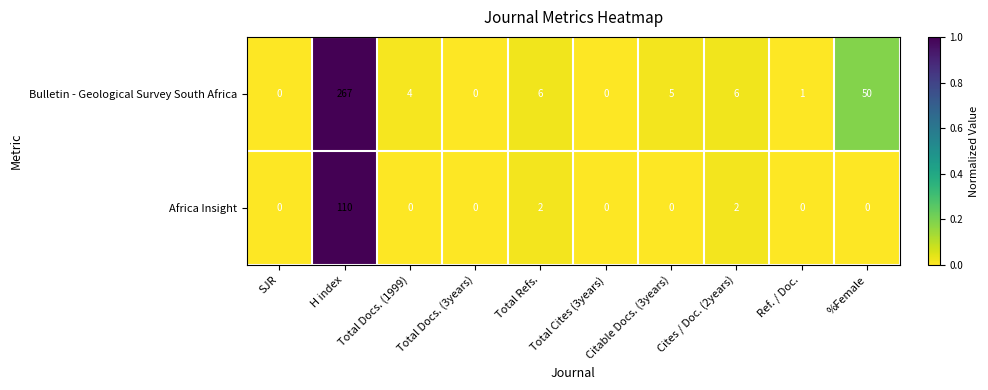

What is the difference between the maximum and minimum values in the Africa Insight series?

110